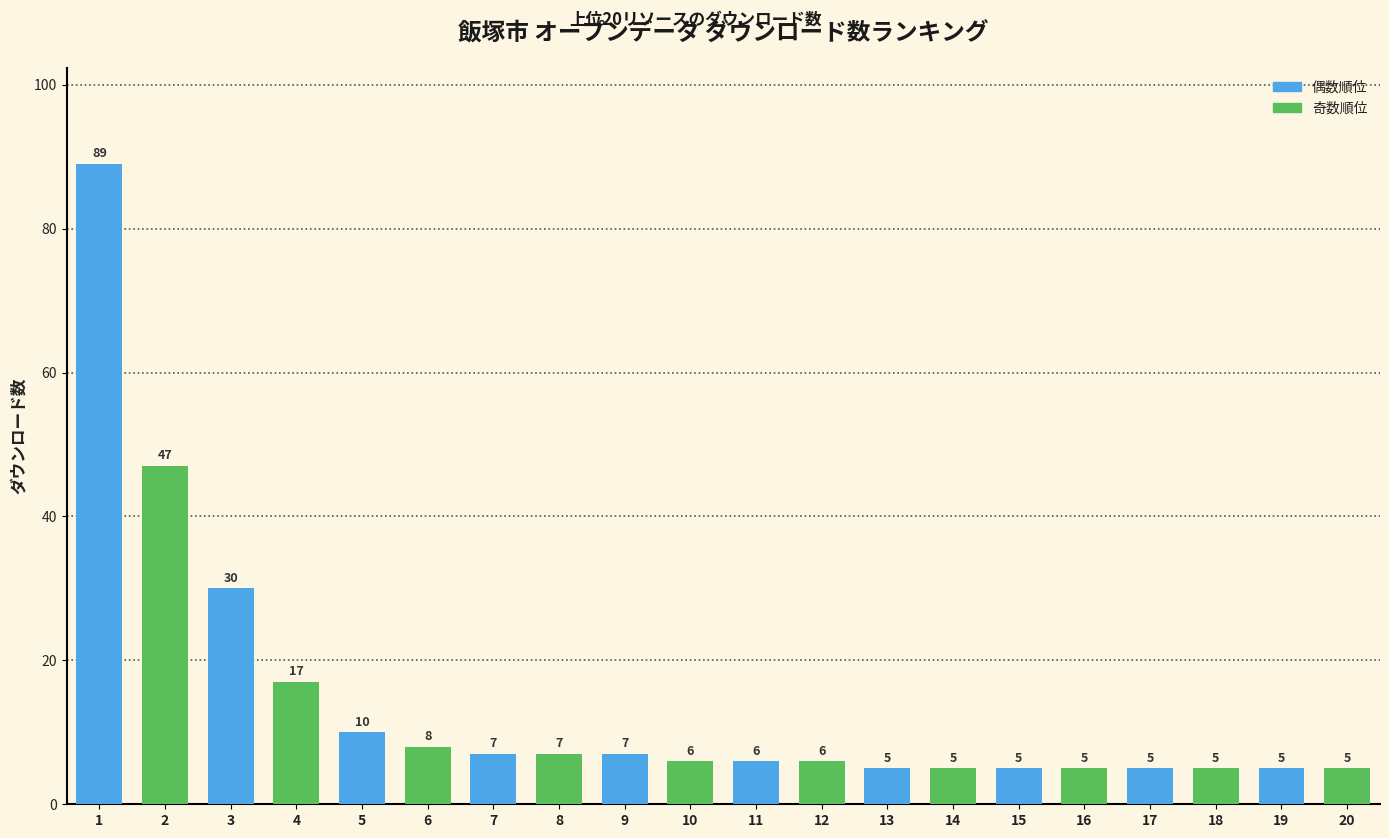

What is the change in value from 3 to 17?

-25